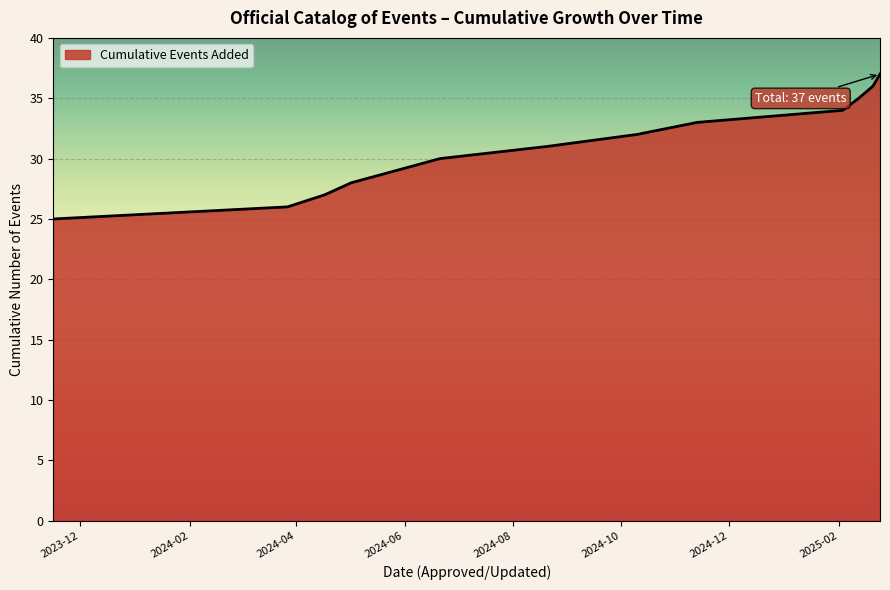

What is the minimum value shown in the chart?

25